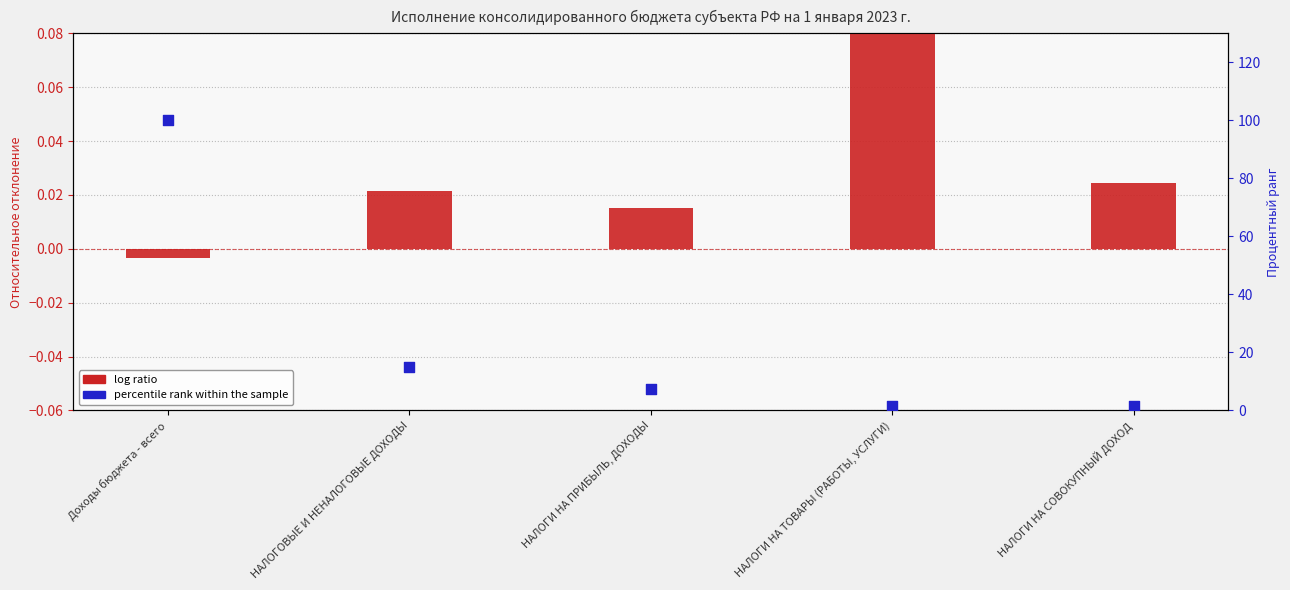

At which category is the sum across all series the highest?

Доходы бюджета - всего